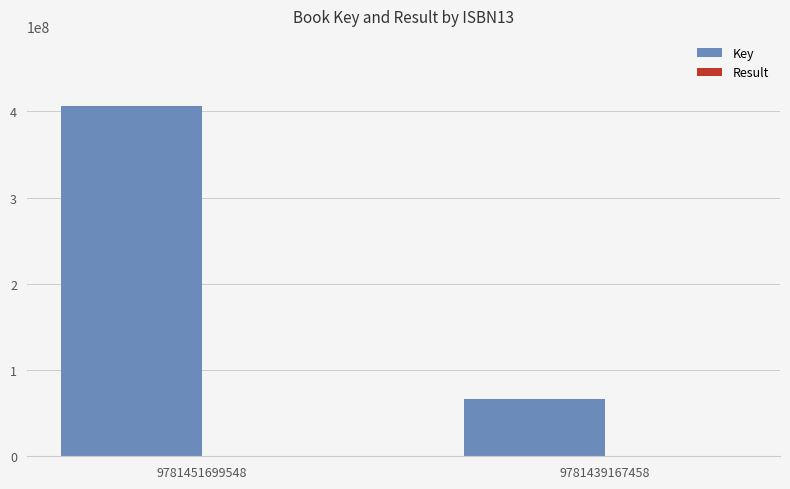

How many groups of bars are there?

2